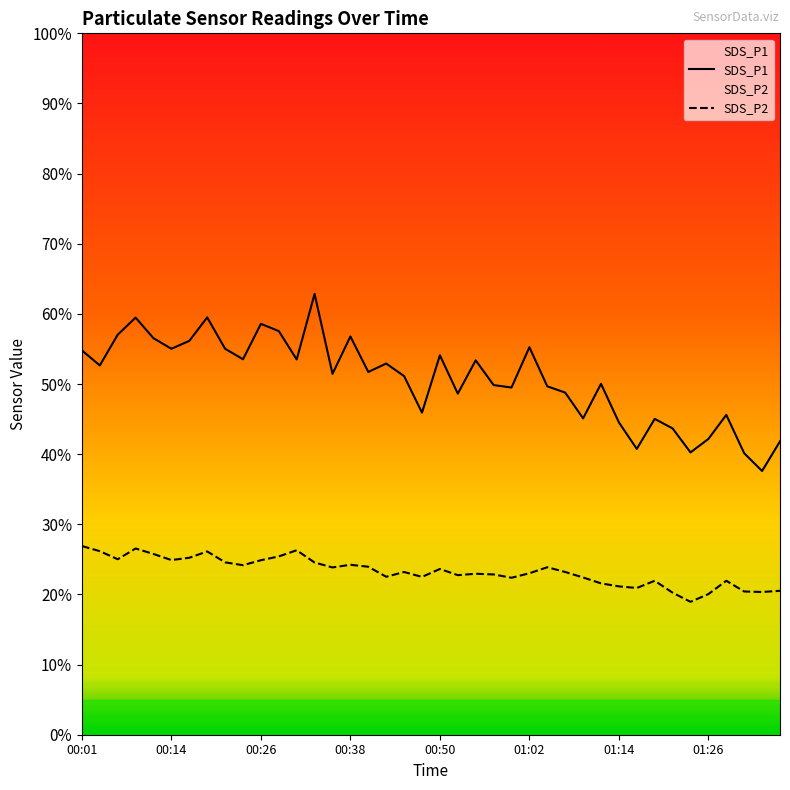

What is the average value of the SDS_P2 series?

23.3